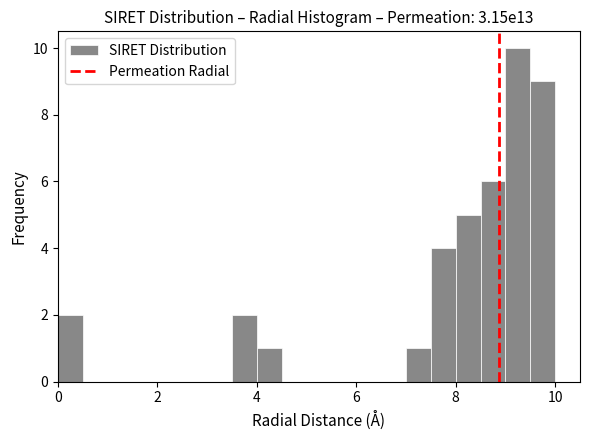

Around what value on the x-axis is the tallest bar? Give the approximate position of its centre, as read against the axis.

9.2